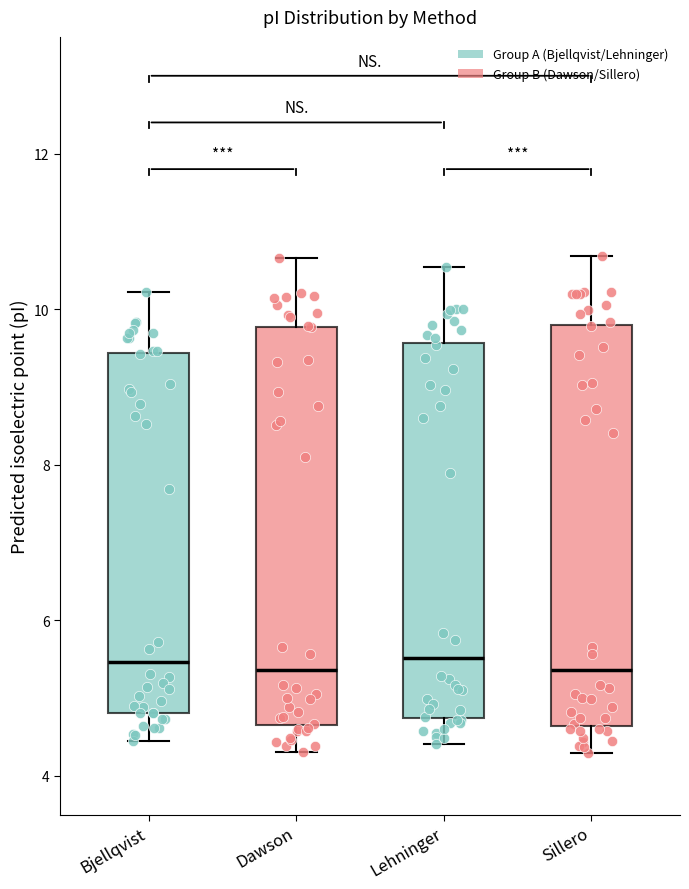

Reading left to right, transcribe this box plot: for each box, give where its median line is, the range the box spans, and where its two whiskers end, as read against the y-axis. The values are not printed on the chart, so give them approximately, as read against the axis.

Bjellqvist: median 5.4, box 4.8 to 9.4, whiskers 4.4 to 10.2
Dawson: median 5.4, box 4.6 to 9.8, whiskers 4.4 to 10.6
Lehninger: median 5.6, box 4.8 to 9.6, whiskers 4.4 to 10.6
Sillero: median 5.4, box 4.6 to 9.8, whiskers 4.2 to 10.6